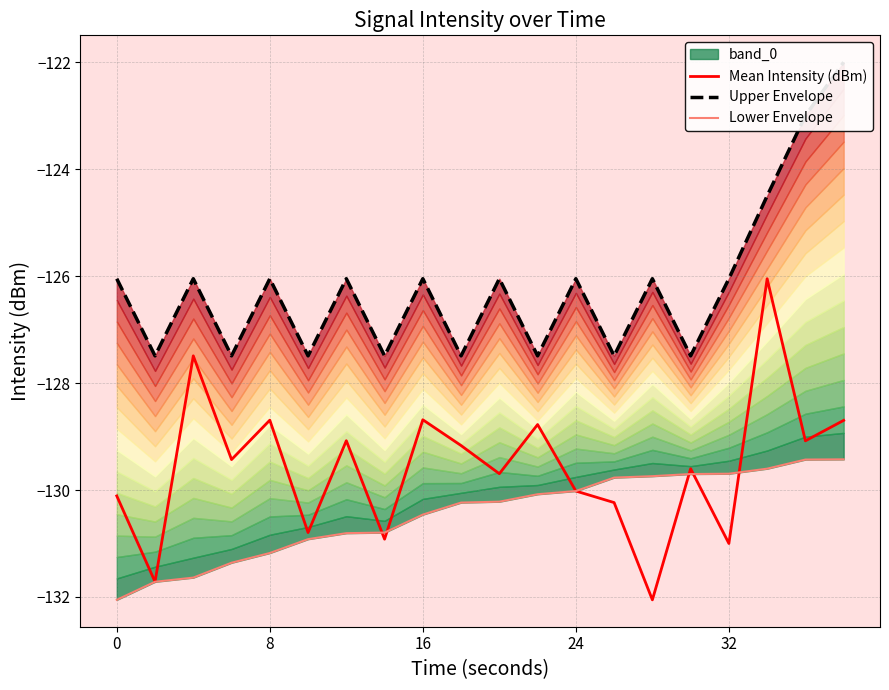

What is the minimum value for Mean Intensity (dBm)?

-132.1